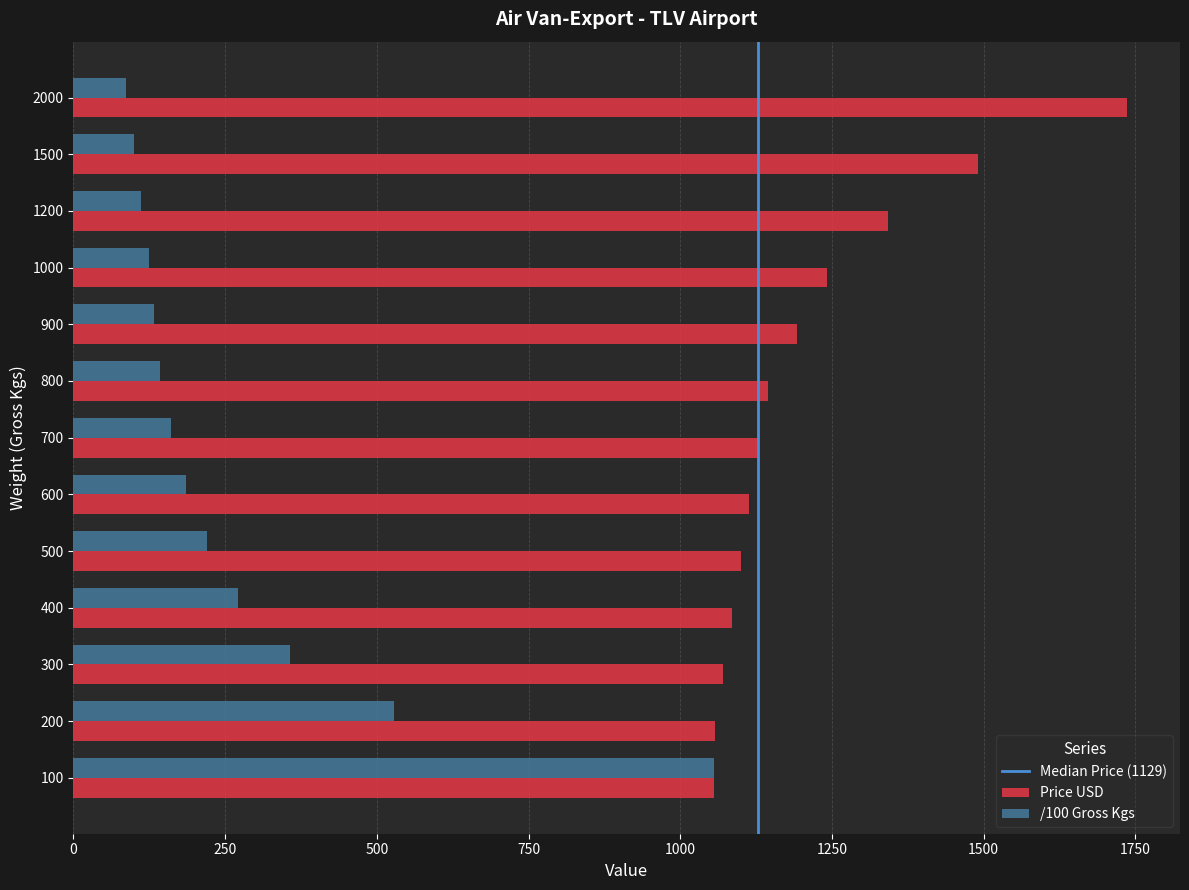

What is the sum of all Price USD values?

15762.0